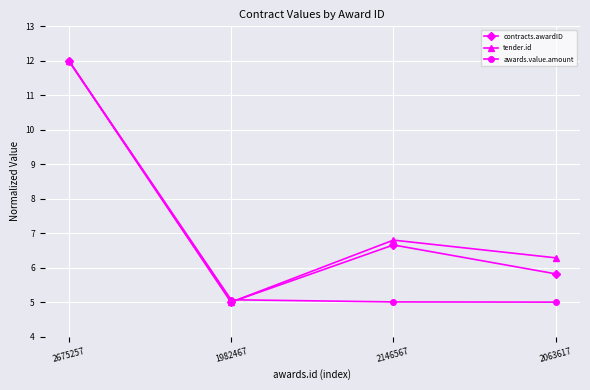

Is the value of tender.id at 2063617 greater than the value of awards.value.amount at 2675257?

No